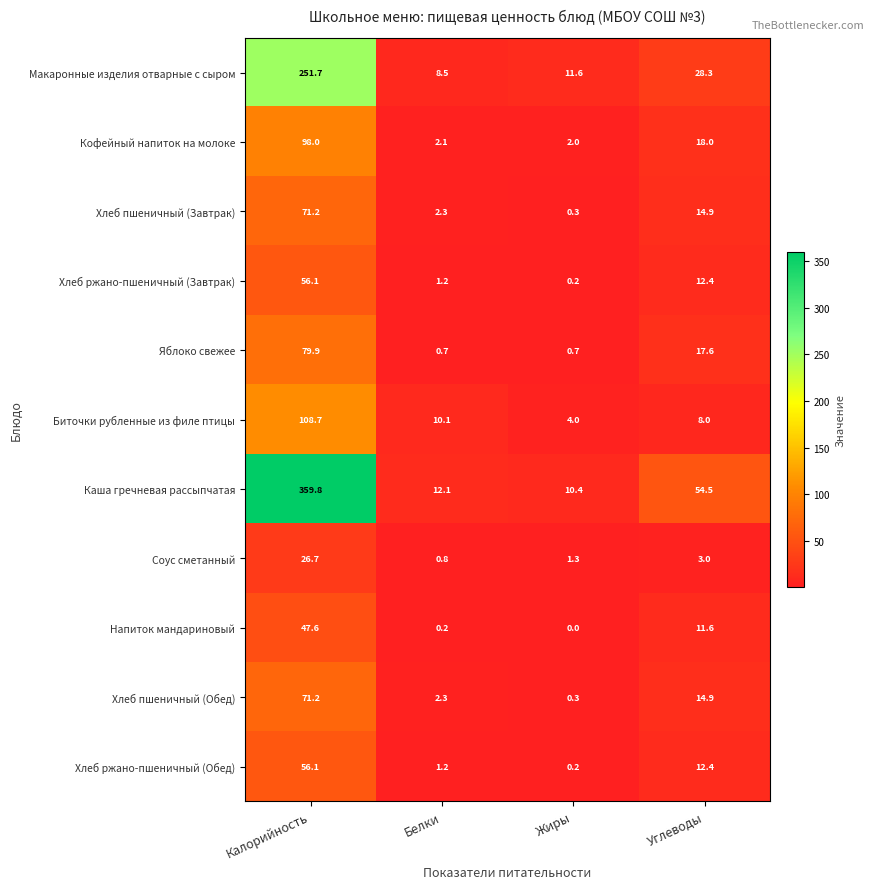

At how many categories does at least one series exceed 40?

2